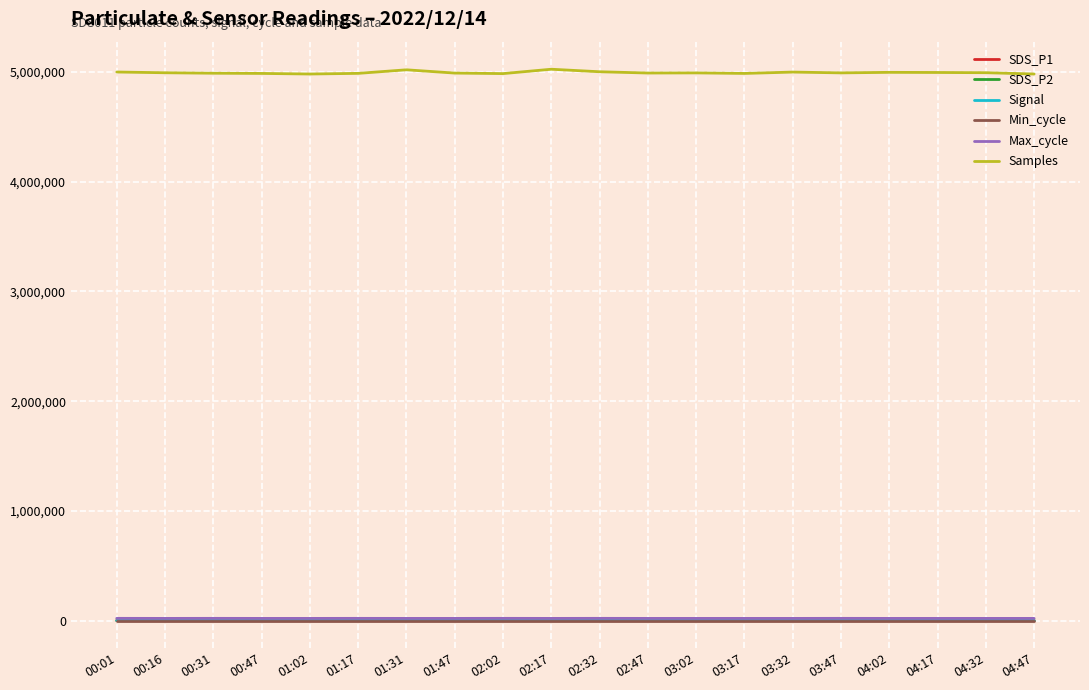

What are all the series names shown in the legend?

SDS_P1, SDS_P2, Signal, Min_cycle, Max_cycle, Samples